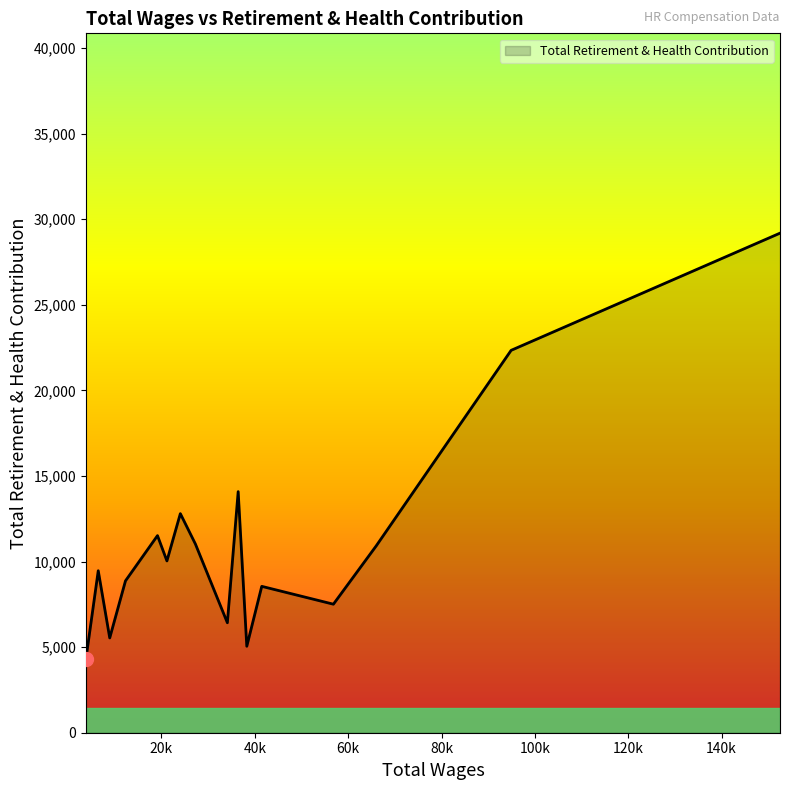

What is the smallest value displayed?

4300